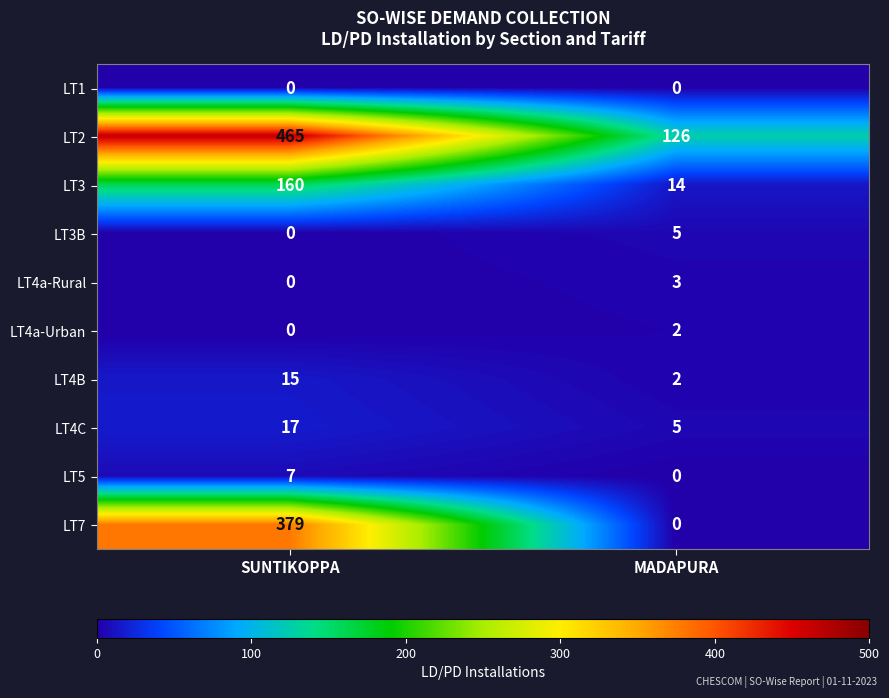

What is the total value across all series at MADAPURA?

157